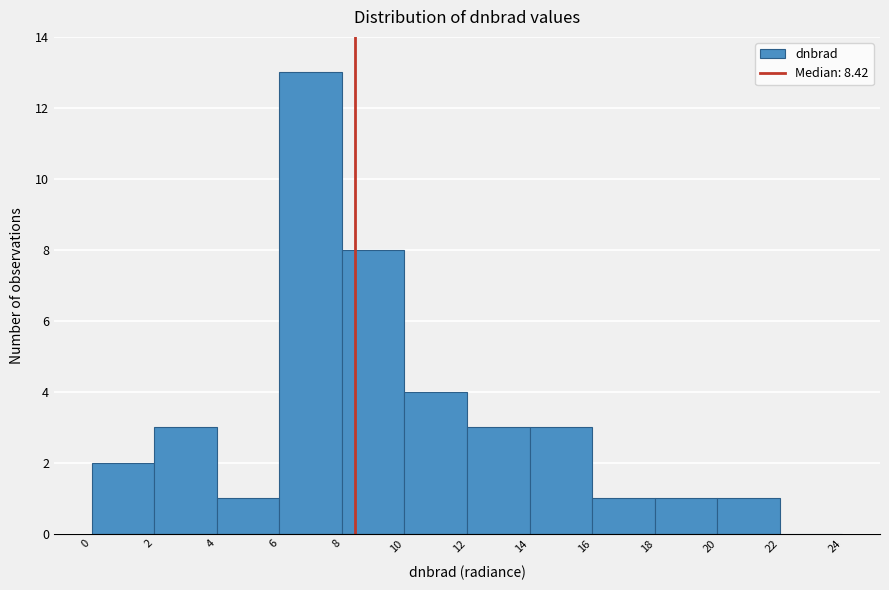

What is the height of the bar covering 10 to 12 on the x-axis? The values are not printed on the chart, so give them approximately, as read against the axis.

4